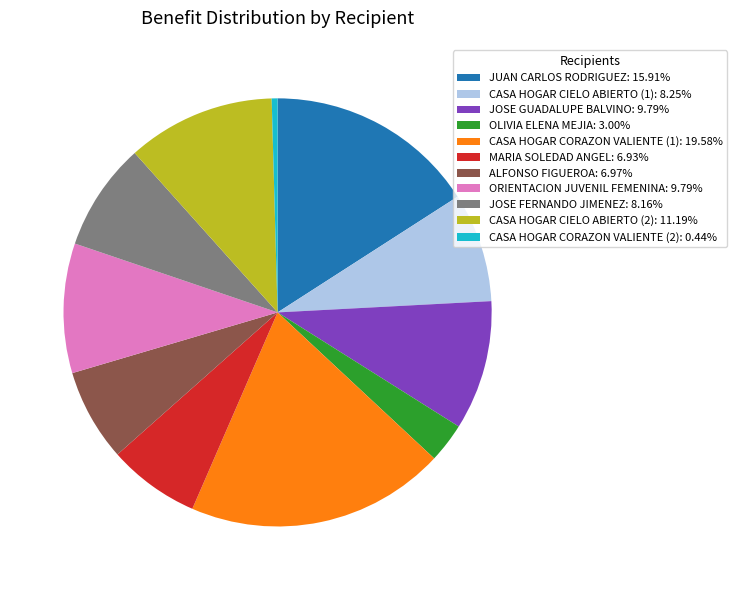

How many slices are in this pie chart?

11